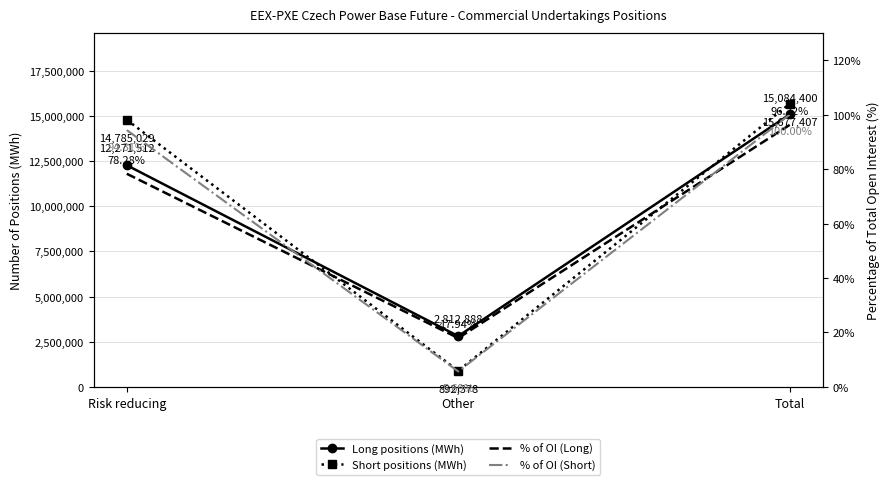

Is the value of % of OI (Long) at Risk reducing greater than the value of Short positions (MWh) at Total?

No